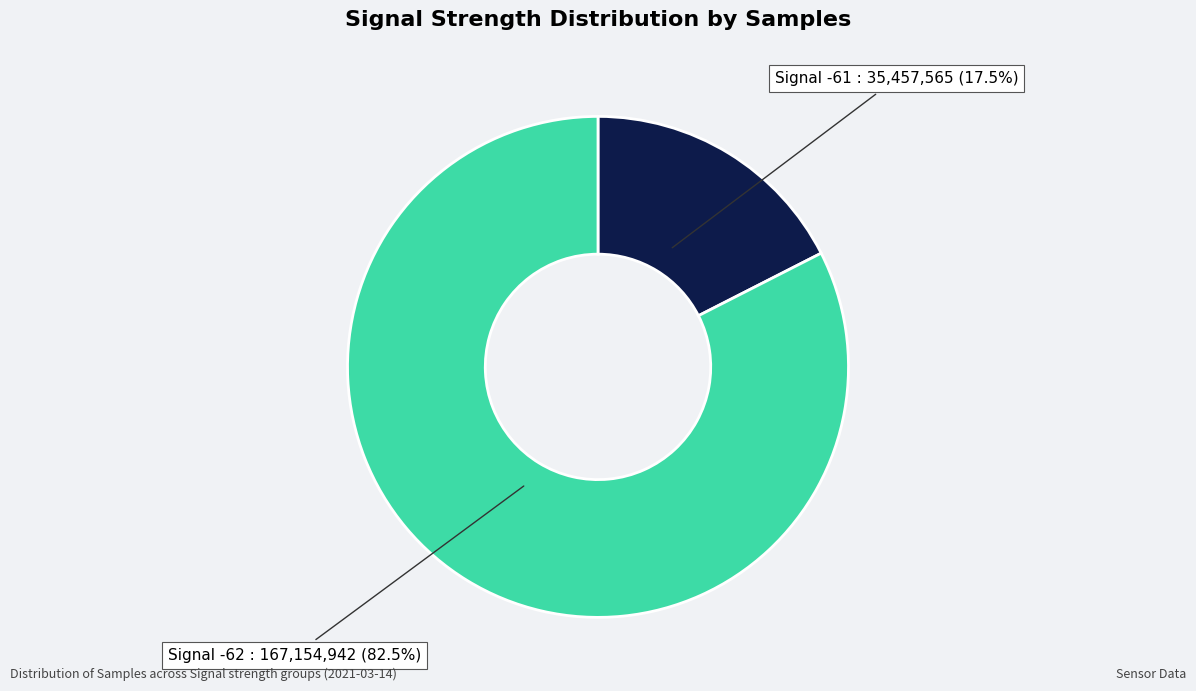

Is there any slice that represents more than half of the pie?

Yes